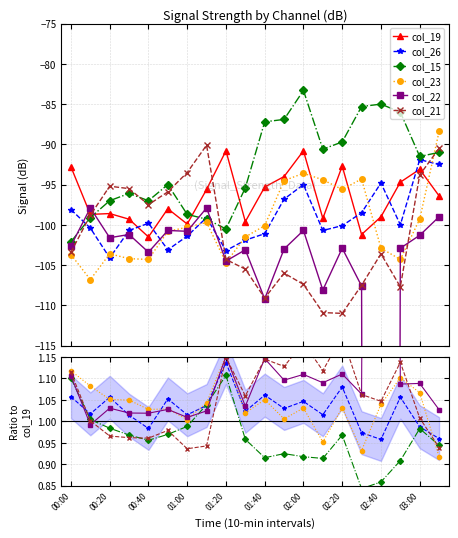

Is it true that col_22 equals -68.6 at 01:00?

False